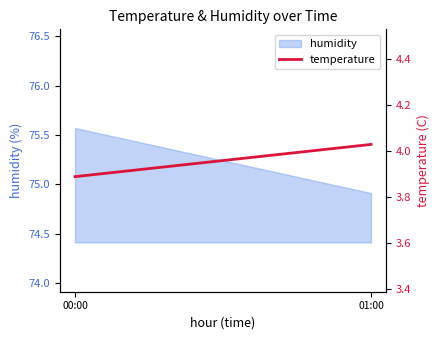

Reading right to left, what are all the values shown in this chart?

01:00=4.0	00:00=3.9